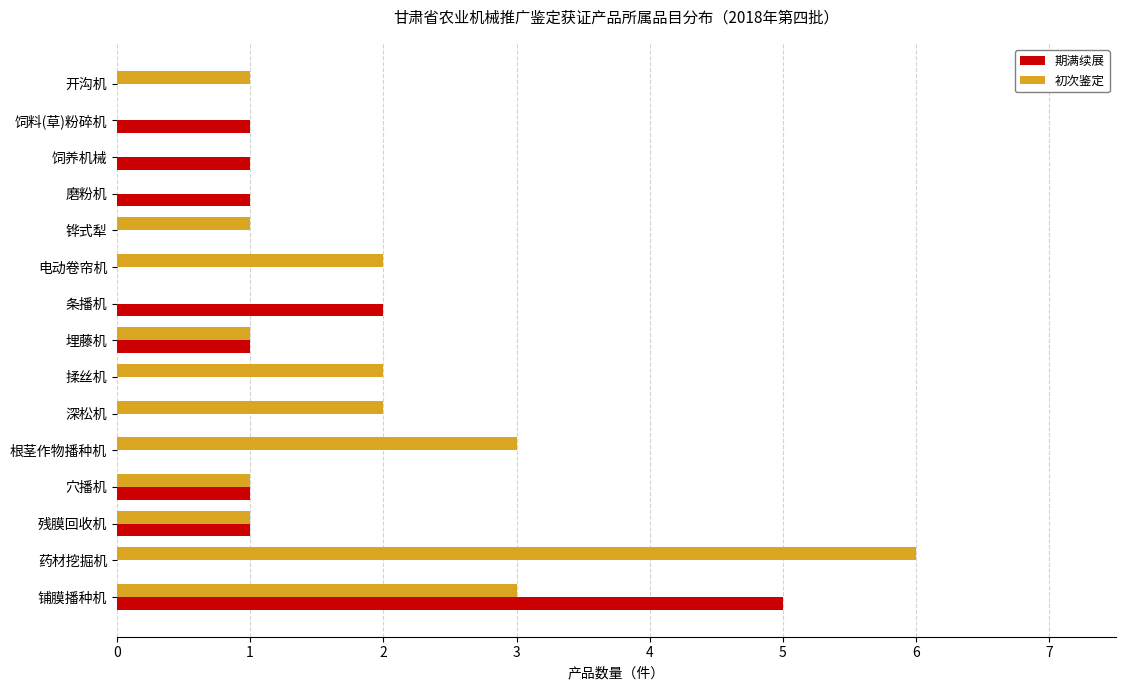

Which series has the largest total across all categories?

初次鉴定